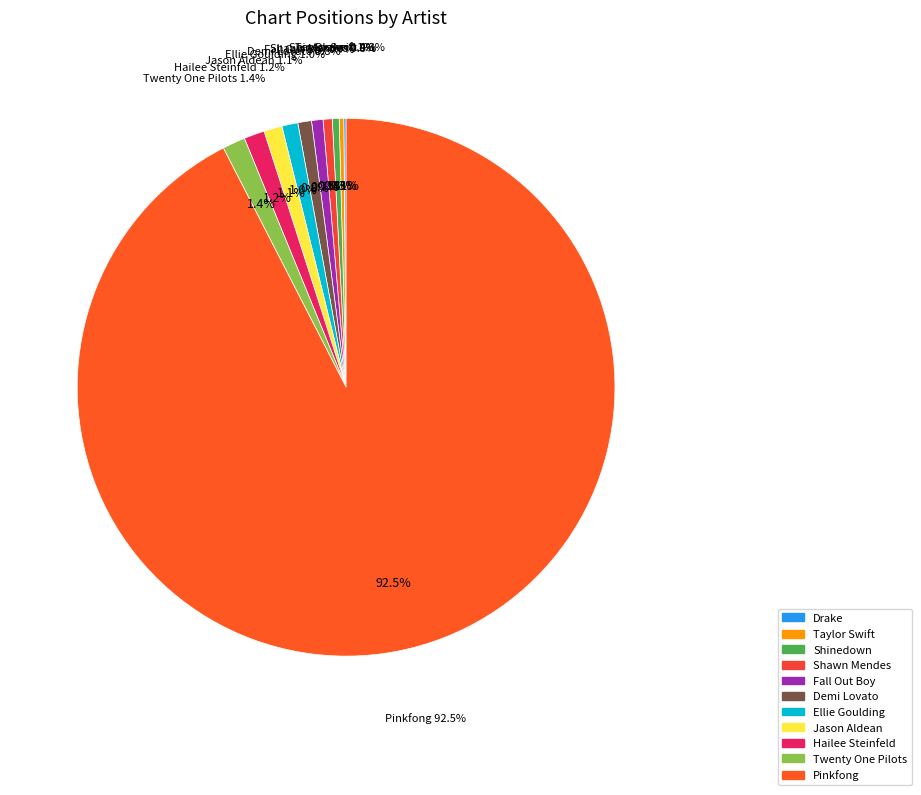

Approximately how many times larger is the value at Shinedown compared to Demi Lovato?

0.5